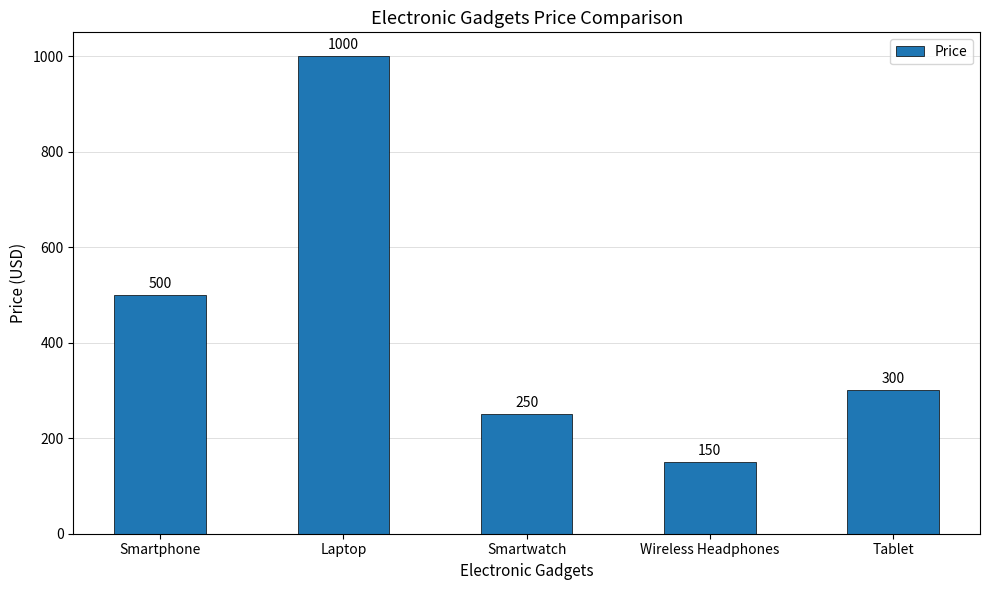

What is the label of the 3rd bar from the left?

Smartwatch